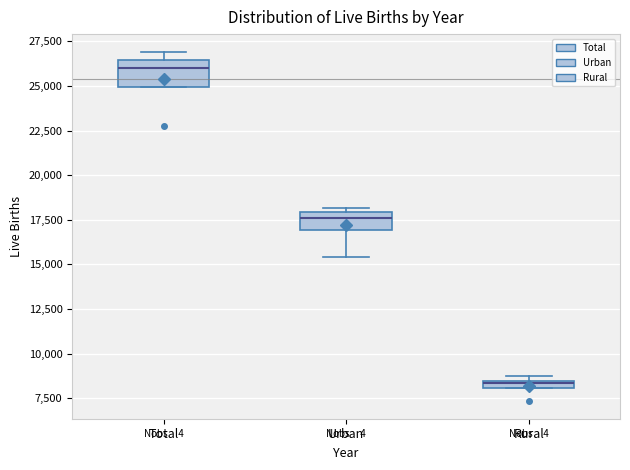

Where is the lower edge of the box for Rural on the y-axis? The values are not printed on the chart, so give them approximately, as read against the axis.

8000